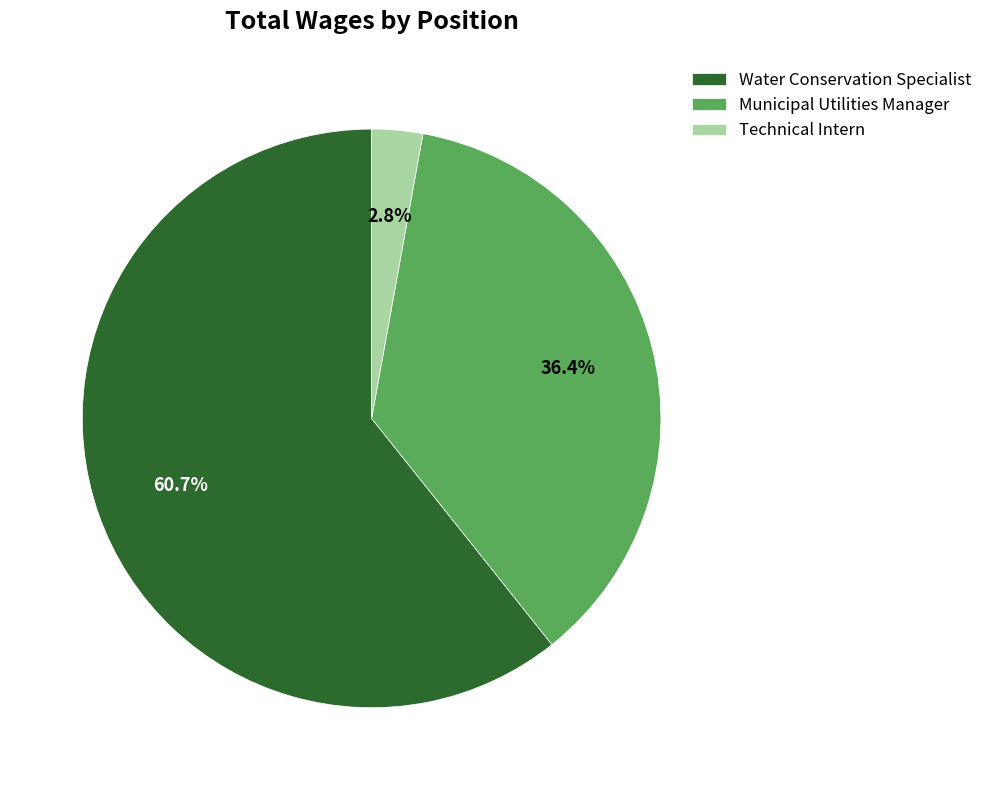

Does any single category account for the majority?

Yes